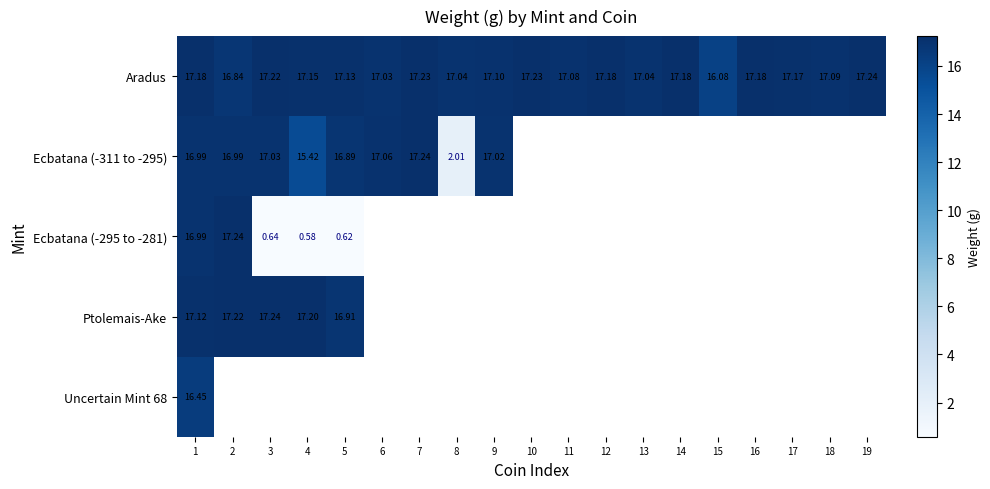

How many positive values does the Ptolemais-Ake series have?

5